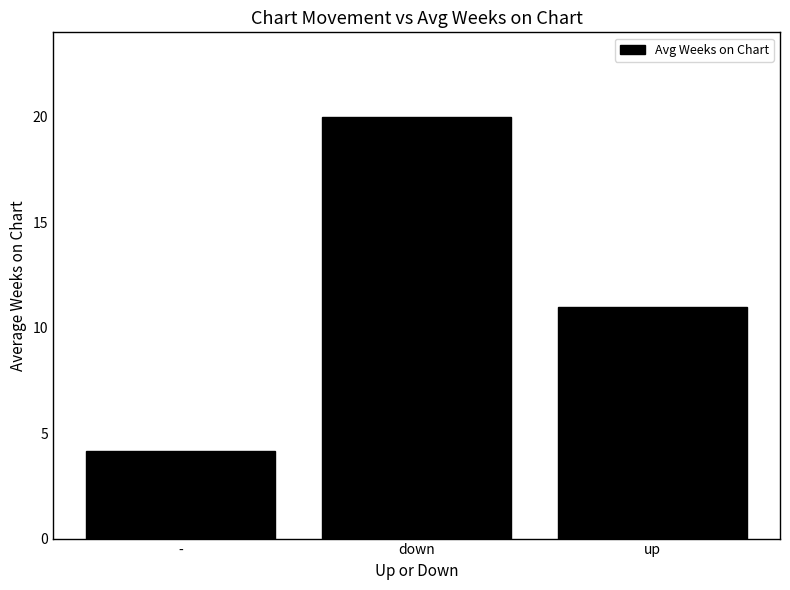

Does the chart contain any negative values?

No